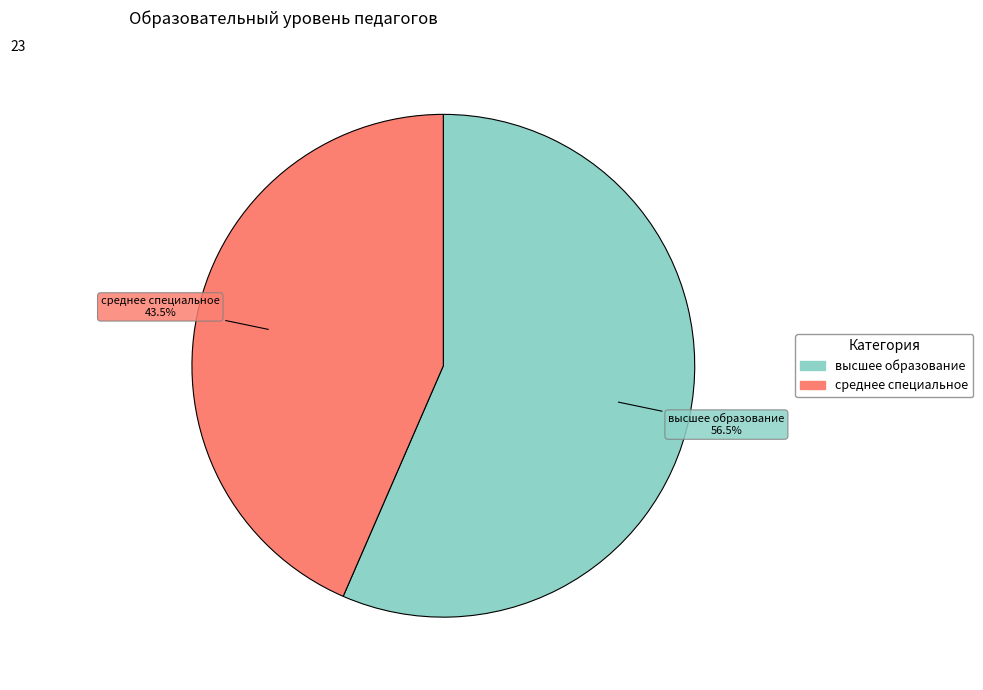

Is there any slice that represents more than half of the pie?

Yes